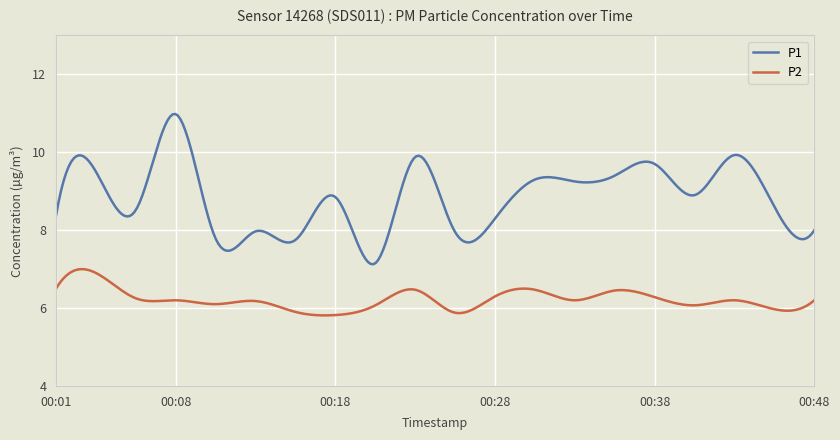

At how many categories does at least one series exceed 6?

300